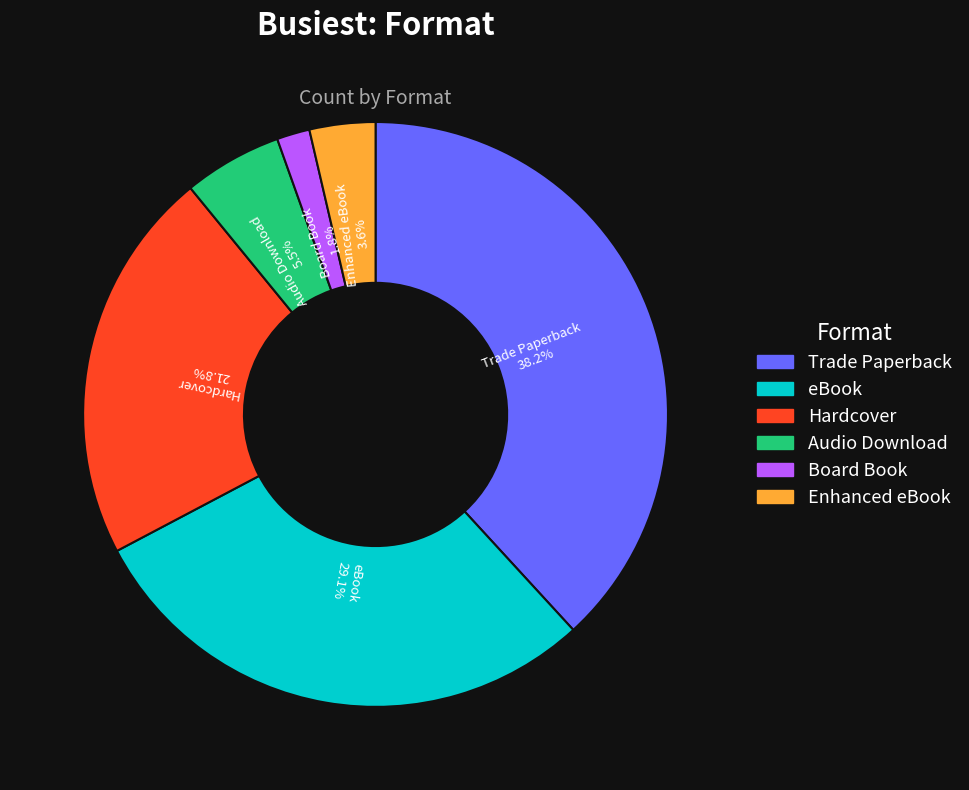

Which has a higher value, eBook or Enhanced eBook?

eBook